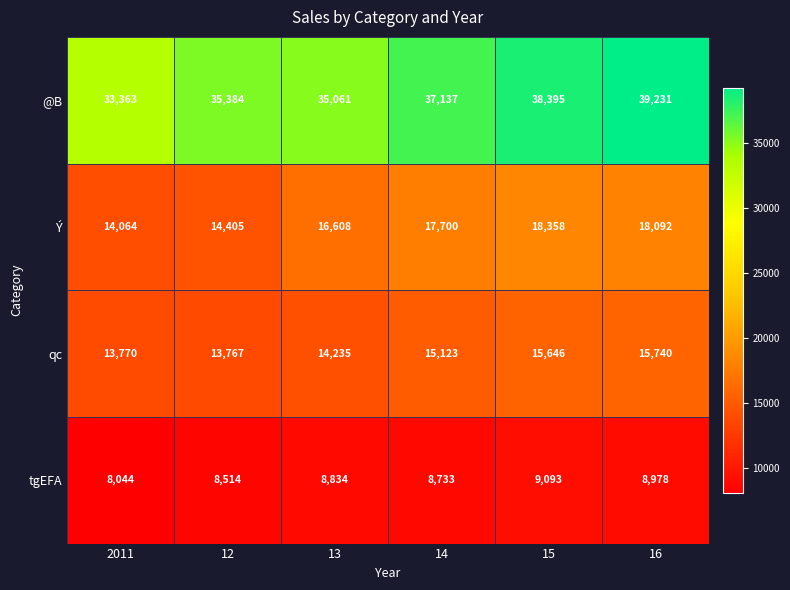

Reading left to right, what are all the values shown in this chart?

@B: 33363	35384	35061	37137	38395	39231
Ý: 14064	14405	16608	17700	18358	18092
qc: 13770	13767	14235	15123	15646	15740
tgEFA: 8044	8514	8834	8733	9093	8978